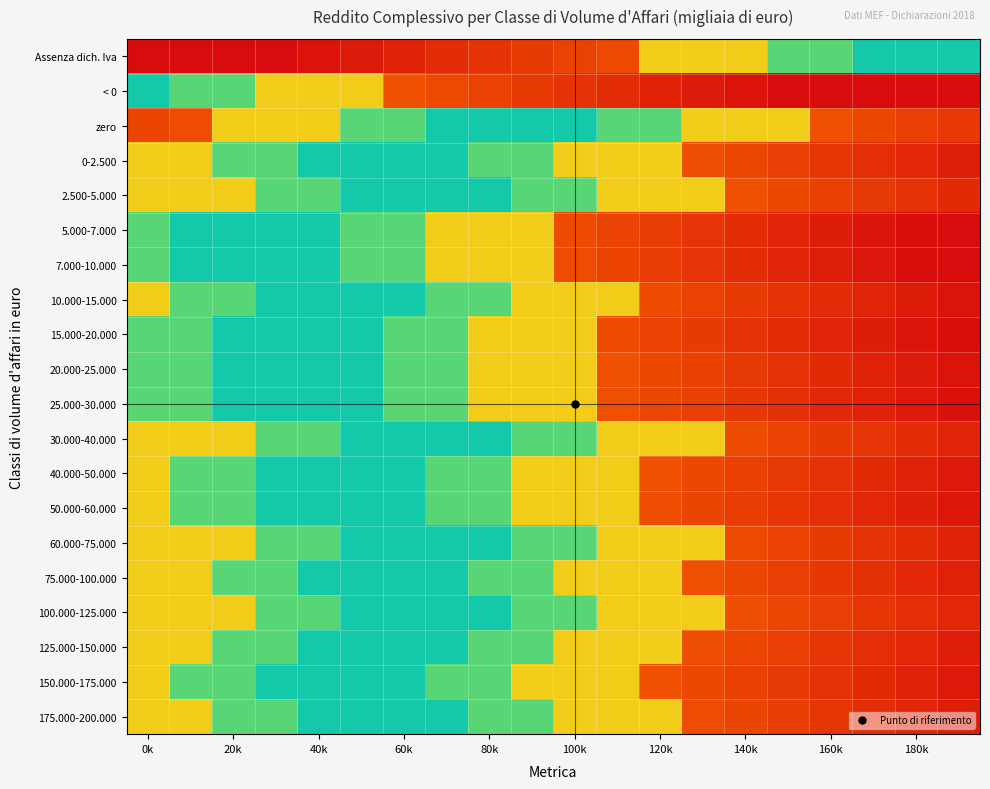

How many distinct data groups are displayed?

20